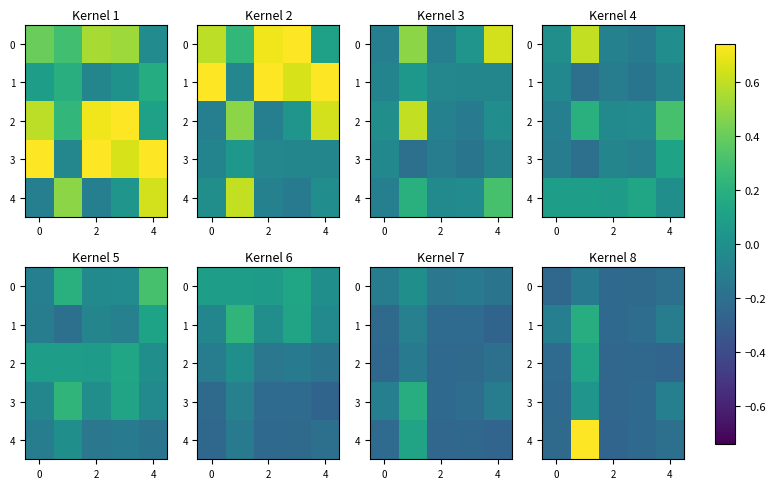

The value of 4 at 2 is -0.3. True or false?

True